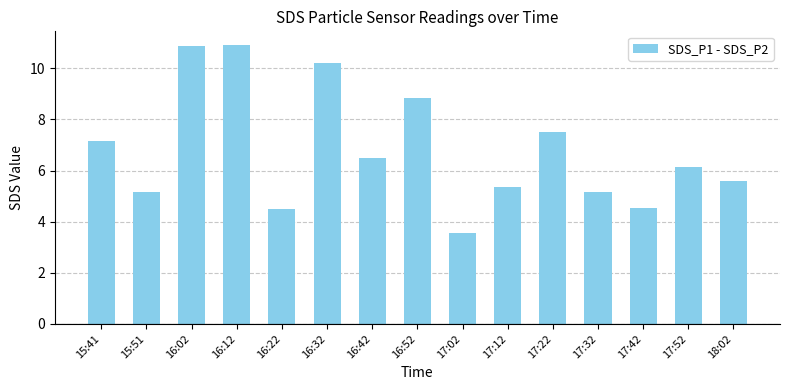

Which has a higher value, 17:52 or 17:22?

17:22